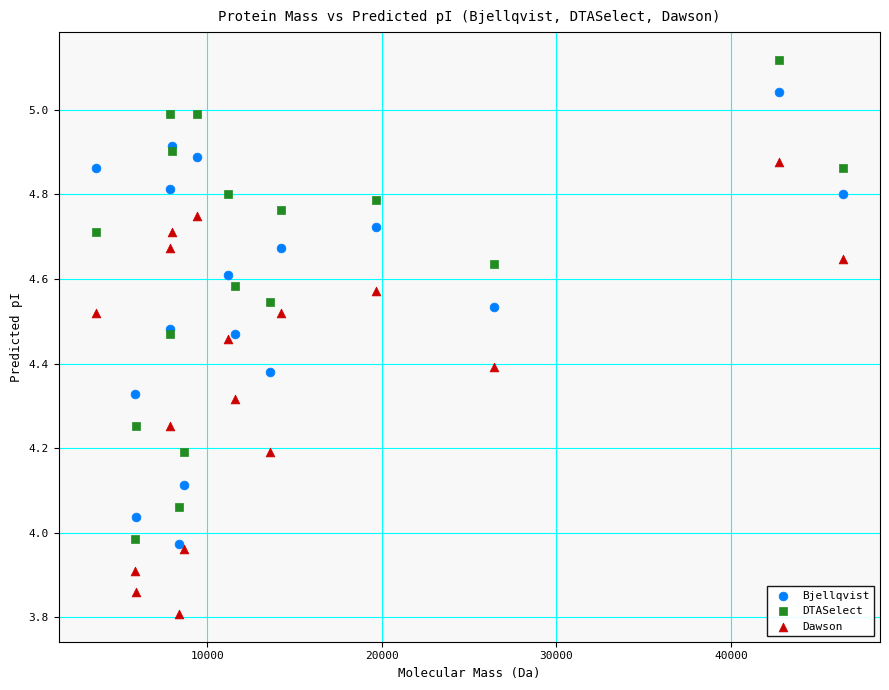

What are all the series names shown in the legend?

Bjellqvist, DTASelect, Dawson